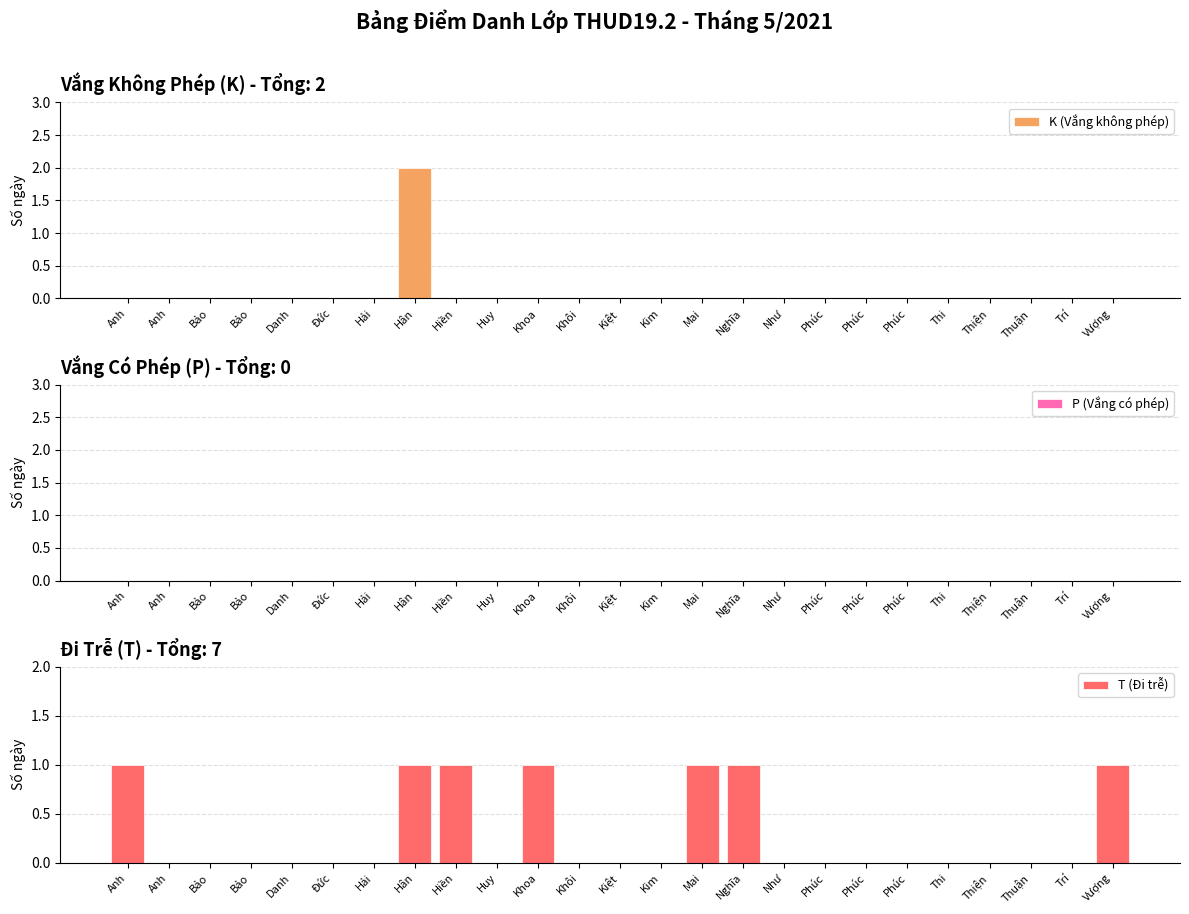

What are all the series names shown in the legend?

K (Vắng không phép), P (Vắng có phép), T (Đi trễ)